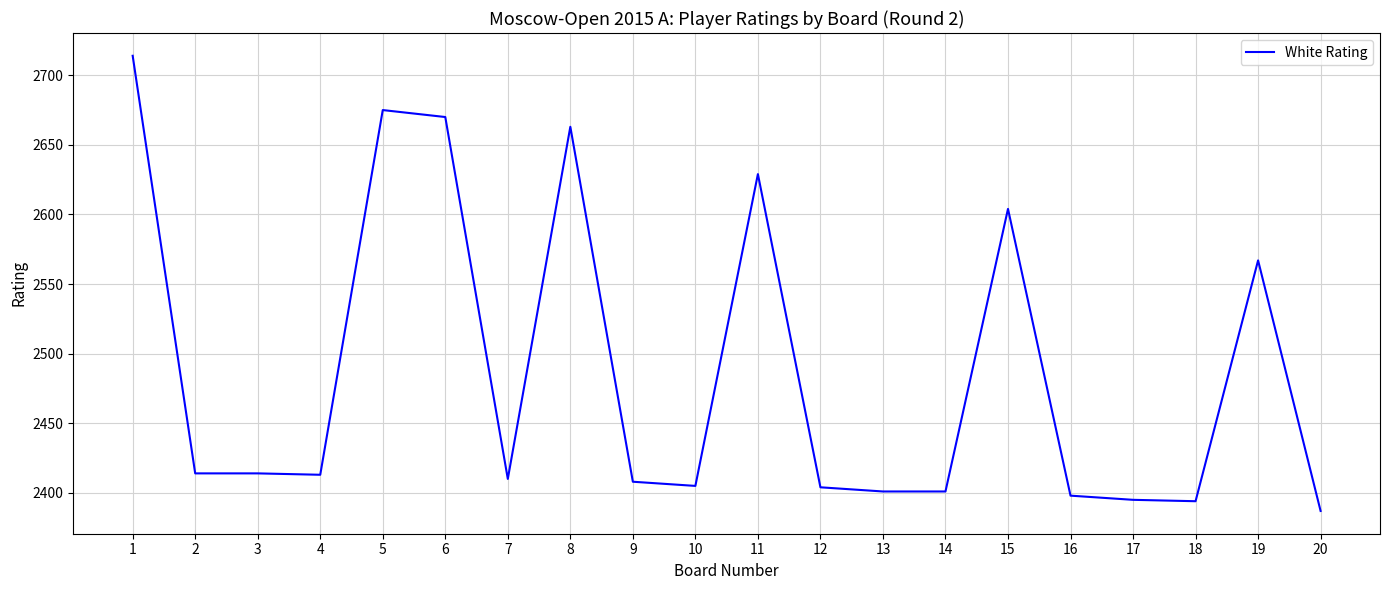

The chart shows a value of 2675 at 5. True or false?

True